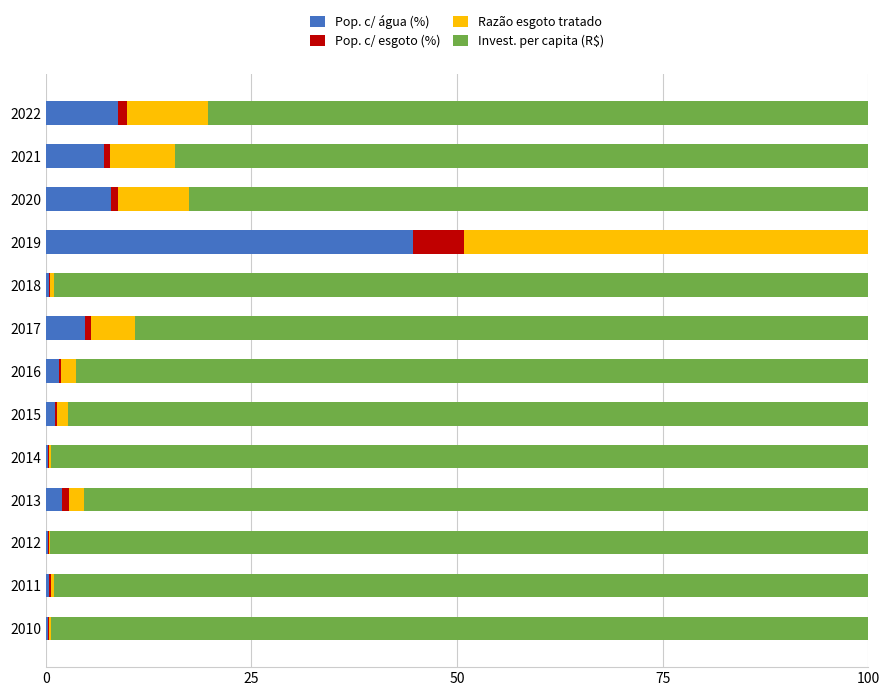

Which category has the highest value in the Pop. c/ água (%) series?

2019